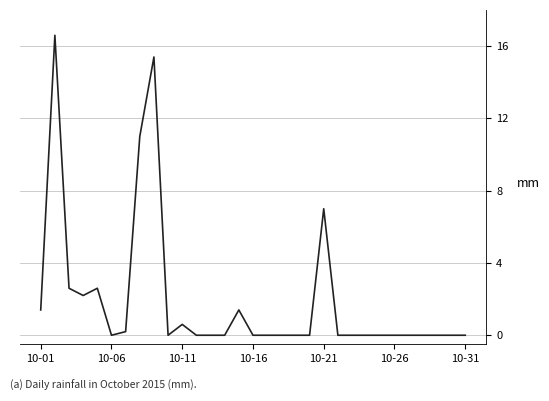

What is the maximum value shown in the chart?

16.6